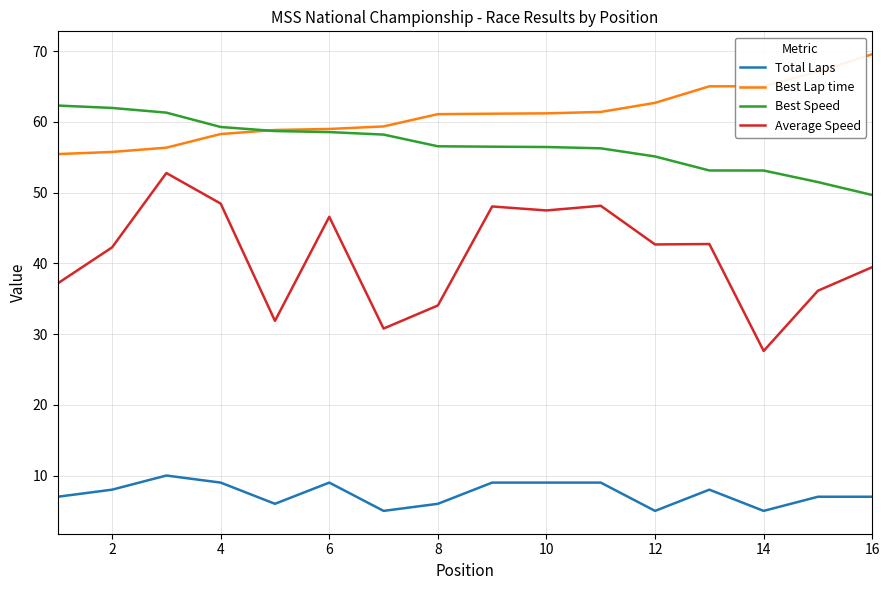

Is this an area chart (filled region under the line)?

No